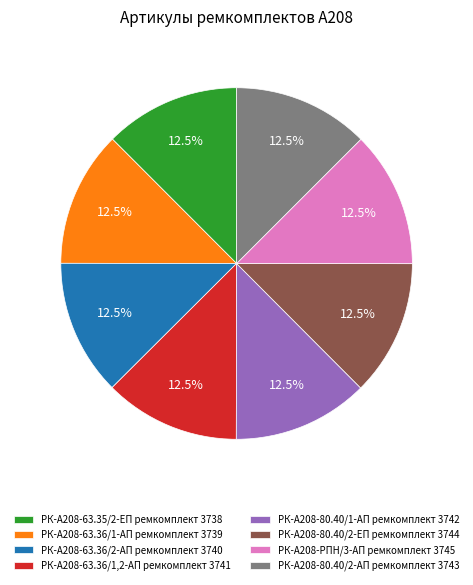

Approximately how many times larger is the value at РК-А208-РПН/3-АП ремкомплект 3745 compared to РК-А208-80.40/2-АП ремкомплект 3743?

1.0